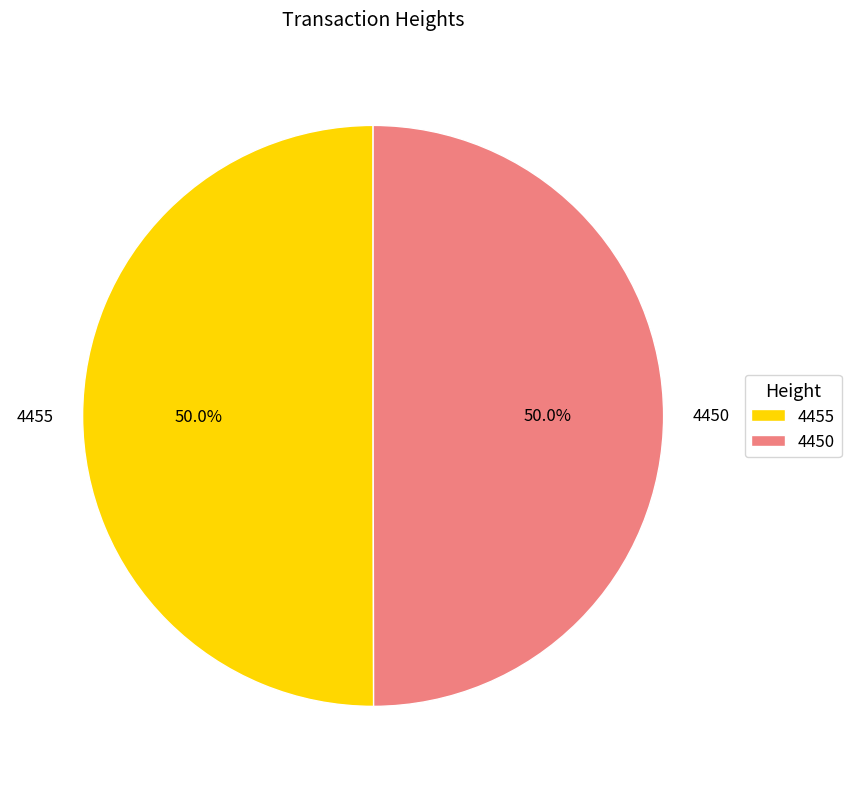

The 4455 slice represents 50% of the pie. True or false?

True